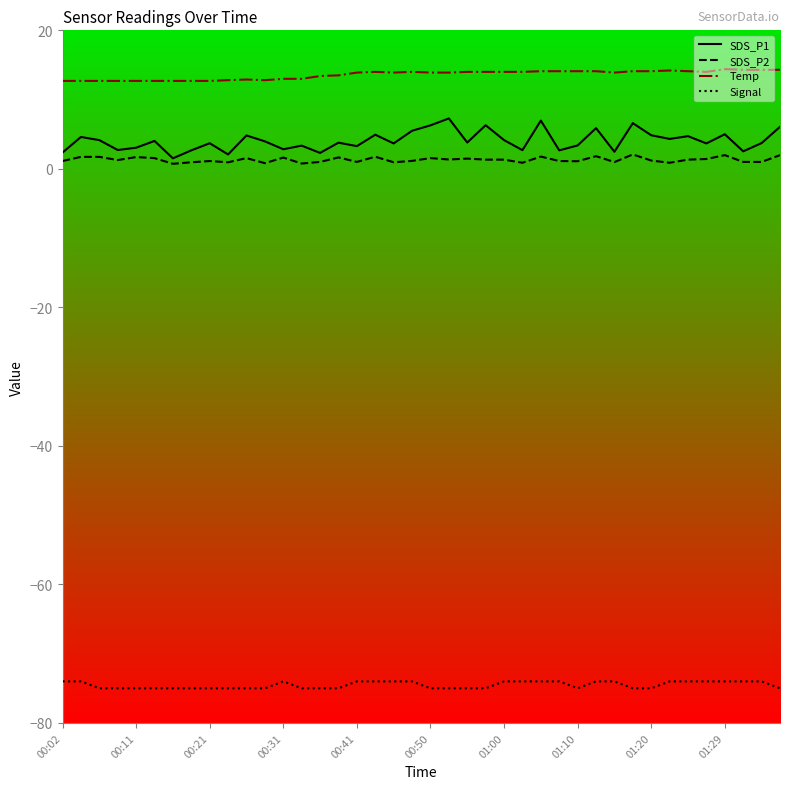

Which series has the largest range (max minus min)?

SDS_P1